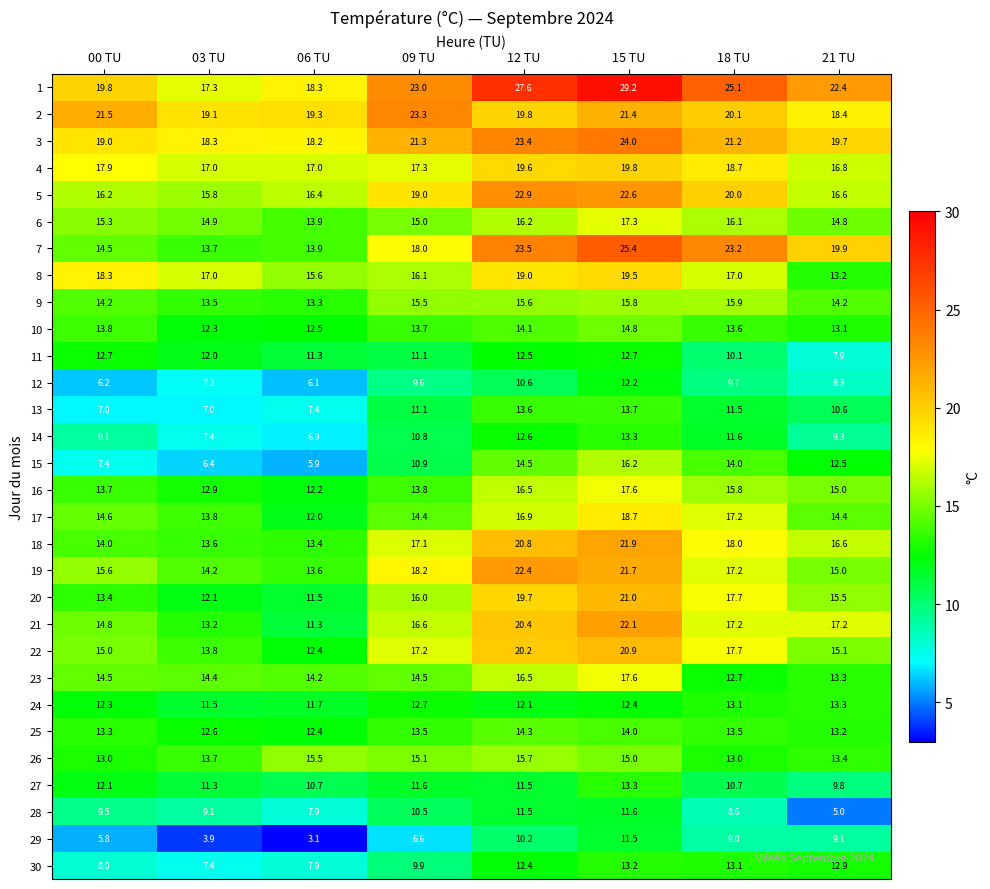

What value does the 5 series have at 00 TU?

16.2